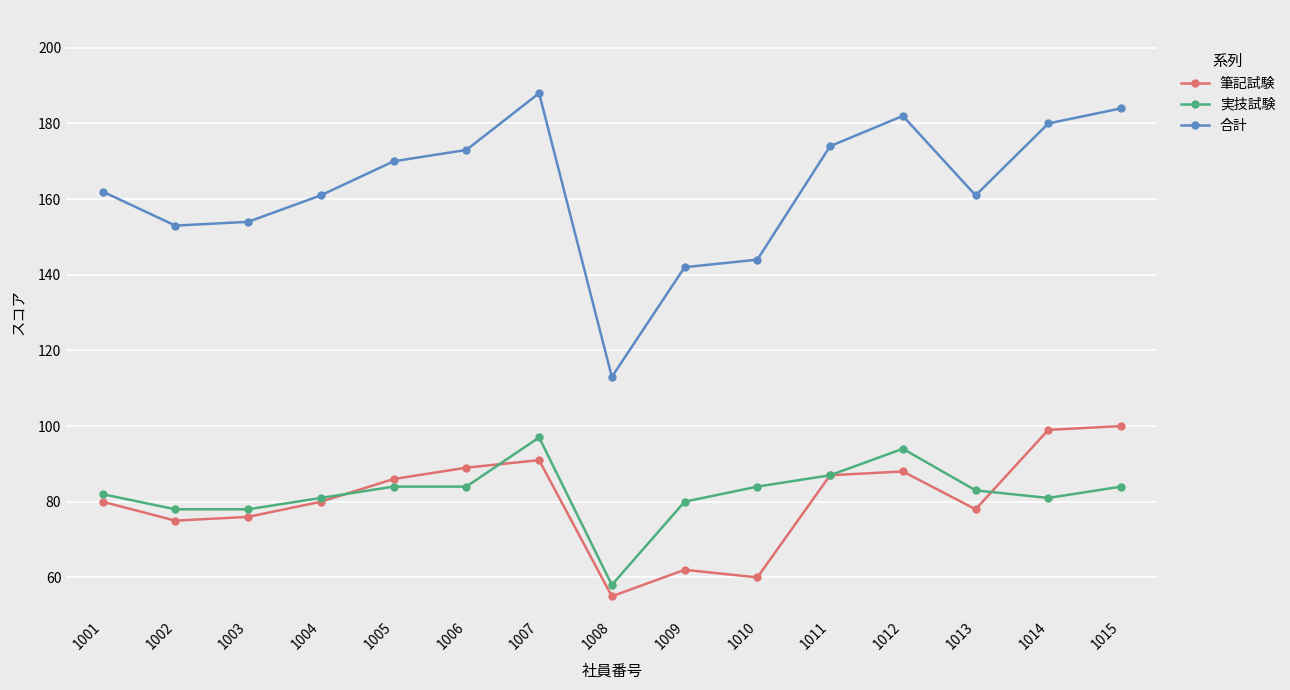

True or false: 実技試験 and 合計 intersect in this chart.

False